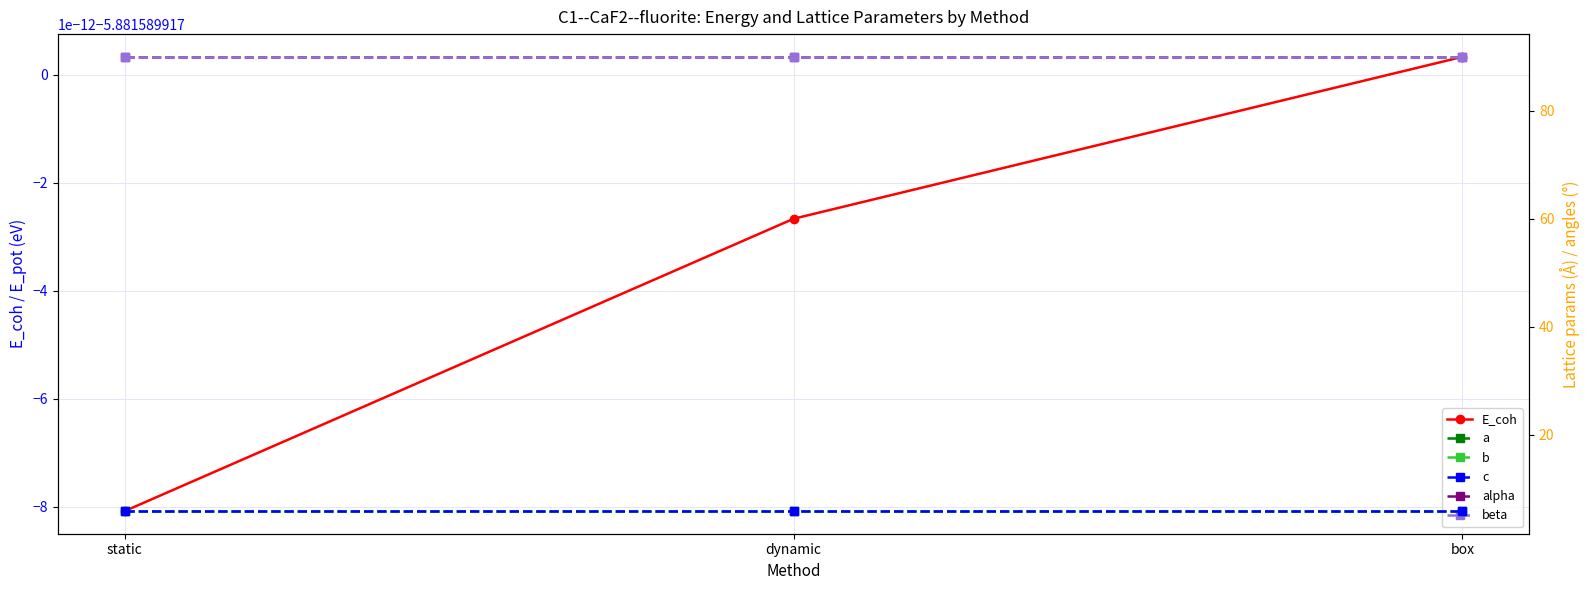

Rank the series by their maximum value, from lowest to highest.

E_coh, a, b, c, alpha, beta